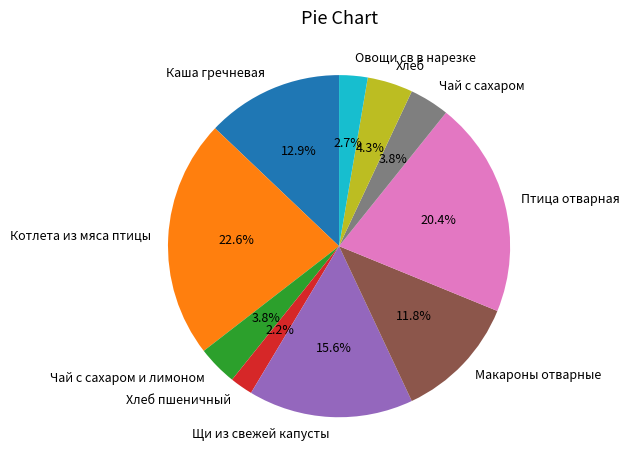

Which category has the smallest portion of the pie?

Хлеб пшеничный